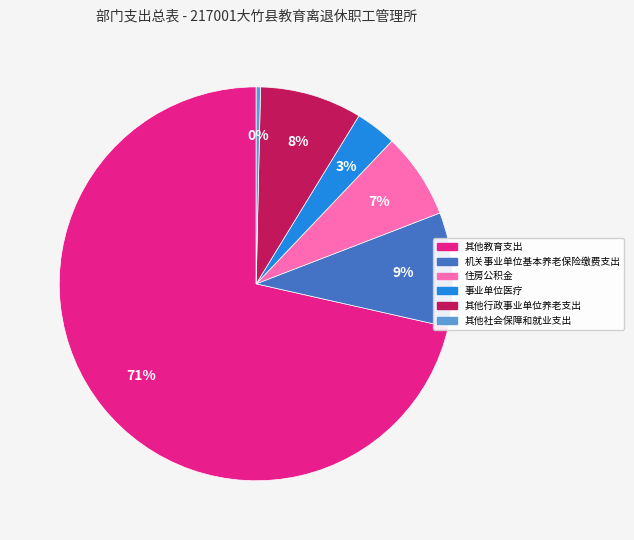

Which slice is the smallest?

其他社会保障和就业支出